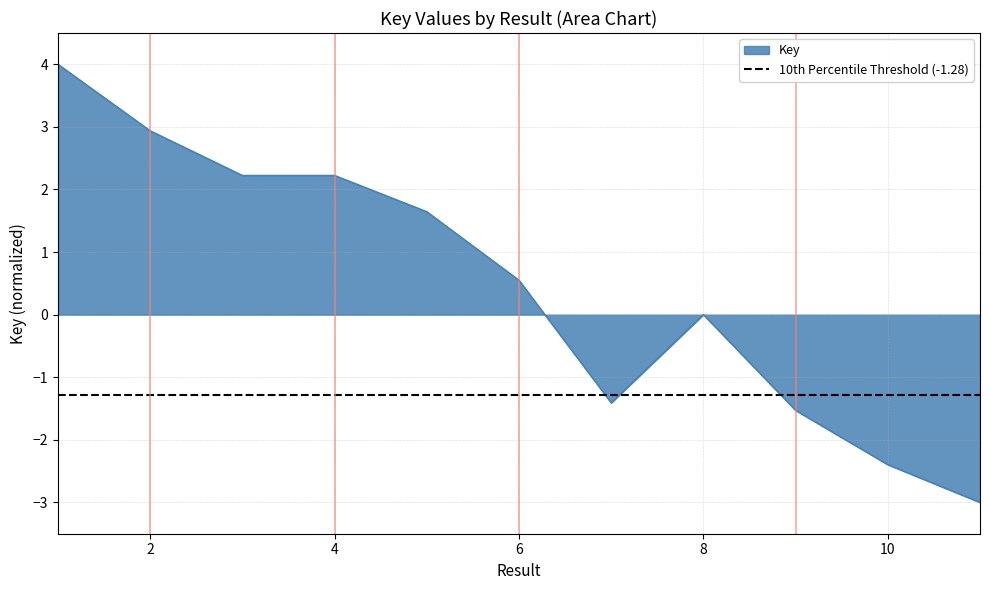

How many data points does each series have?

11